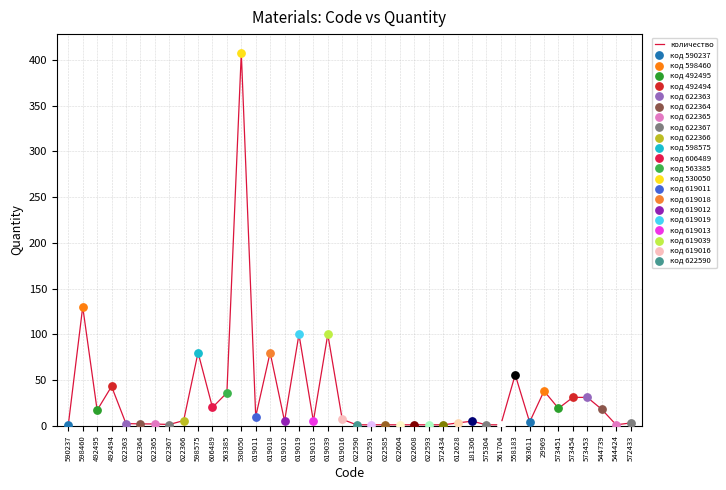

What is the ratio of the value at 544739 to the value at 622608?

18.0